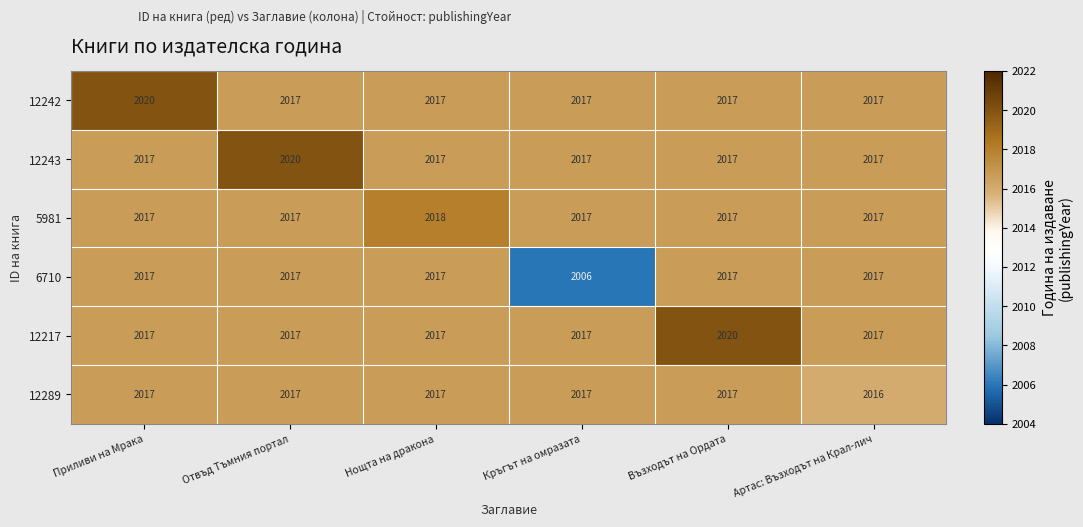

What is the total value across all series at Отвъд Тъмния портал?

12105